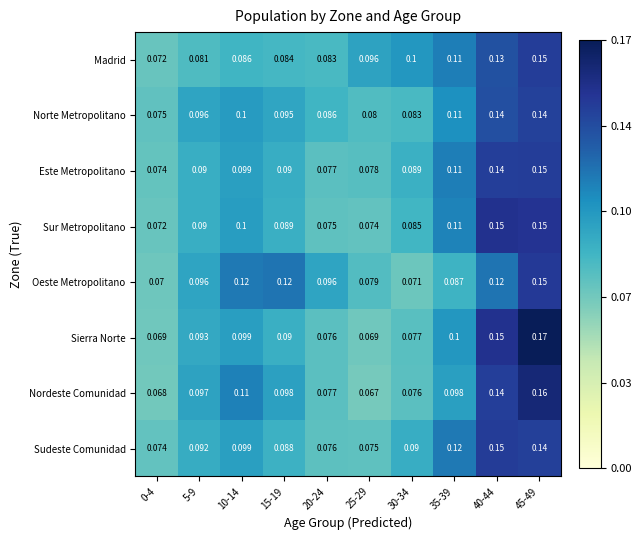

Which series changed the most between 0-4 and 40-44?

Sierra Norte